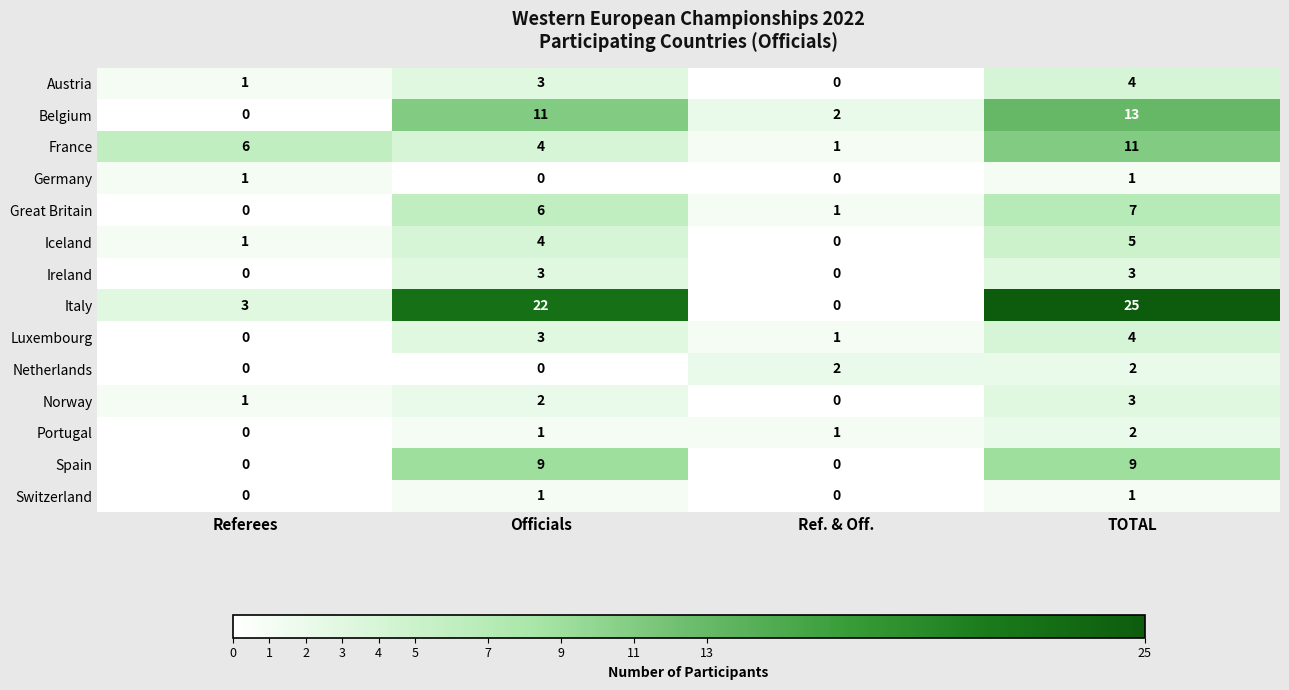

Rank the categories by Italy value from lowest to highest.

Ref. & Off., Referees, Officials, TOTAL